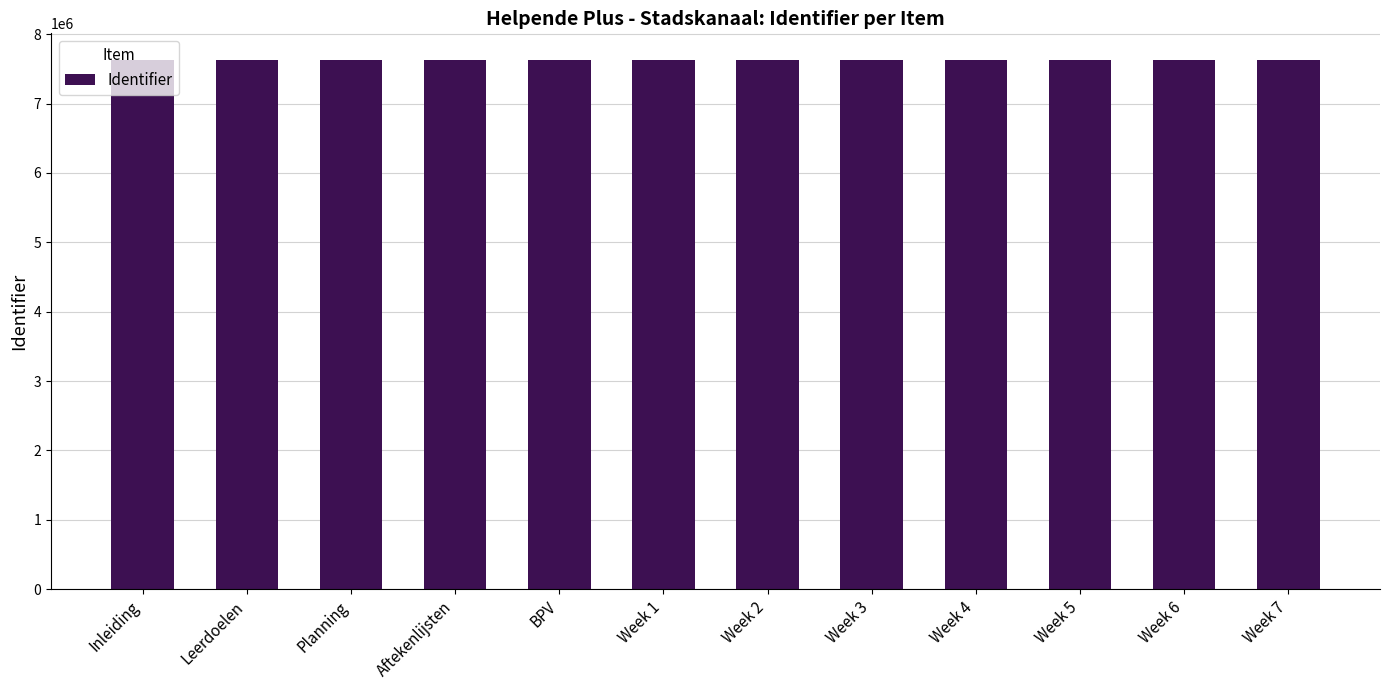

What is the sum of the values at BPV and Week 5?

15260916